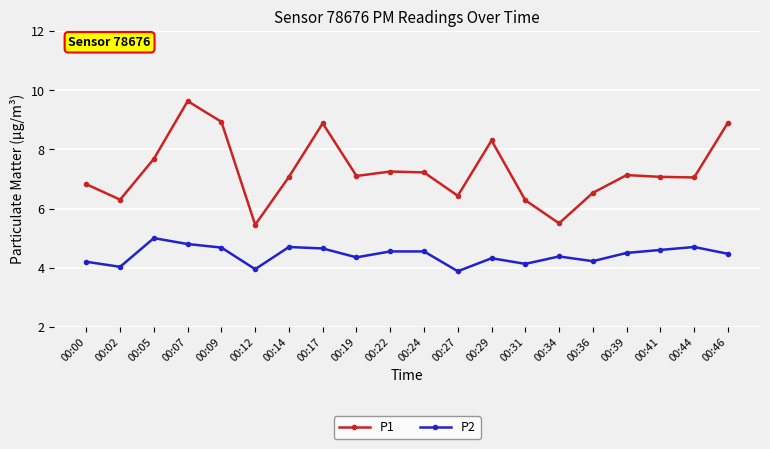

What are all the series names shown in the legend?

P1, P2